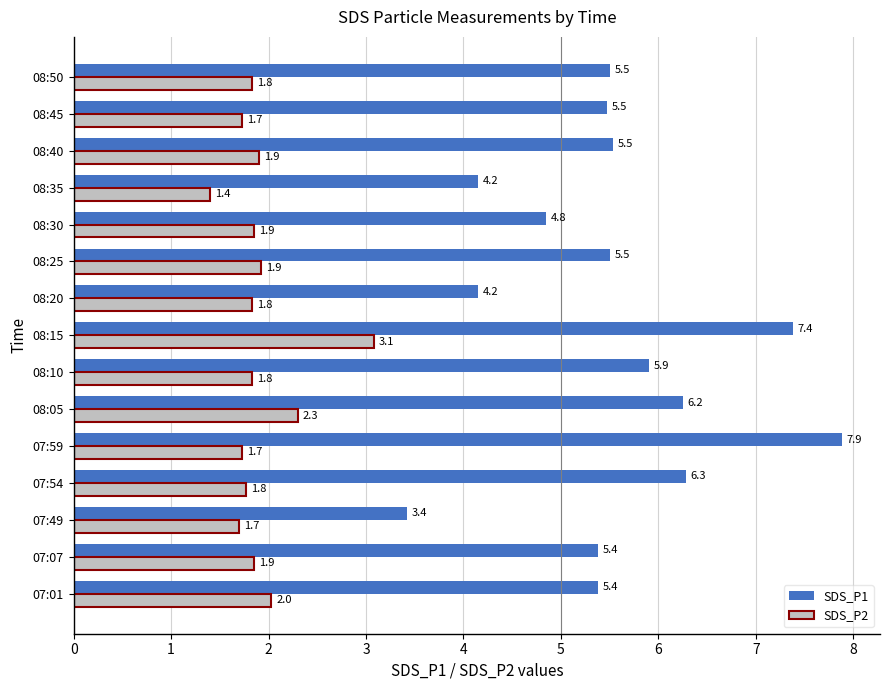

The SDS_P2 series shows 1.8 at 08:20. True or false?

True